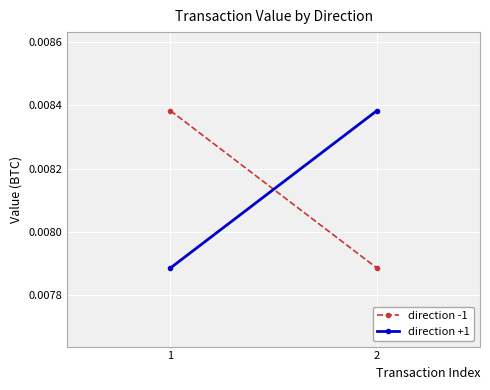

Is it true that direction +1 equals 0.0 at 2?

True